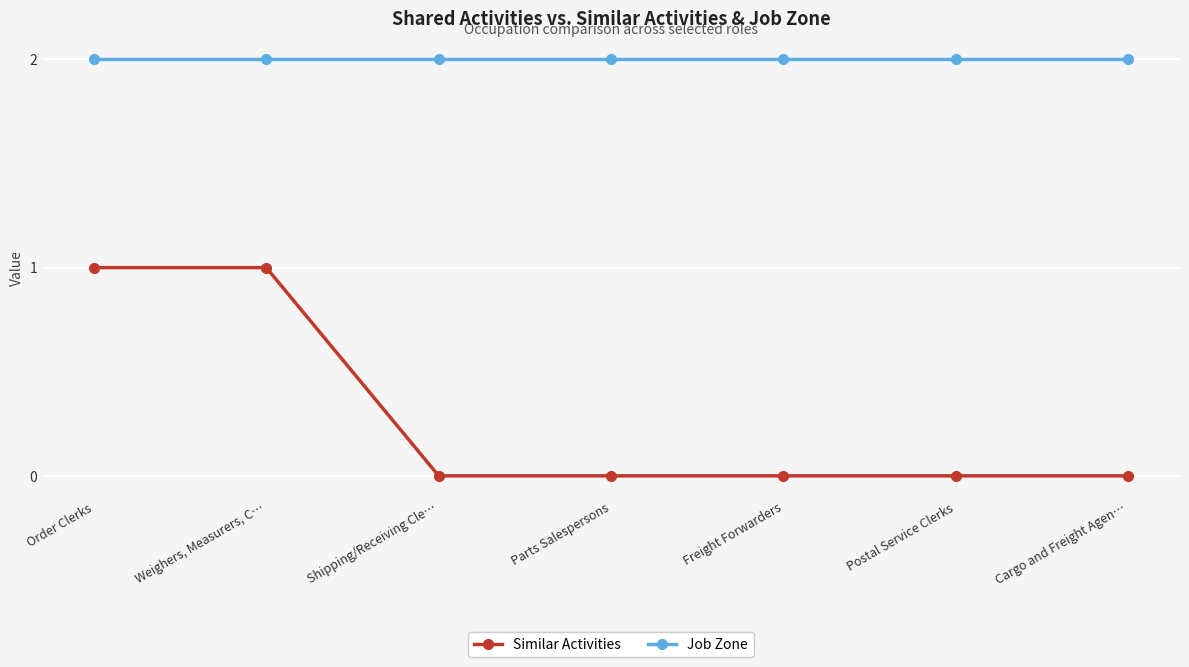

Rank the series by their average value, from highest to lowest.

Job Zone, Similar Activities